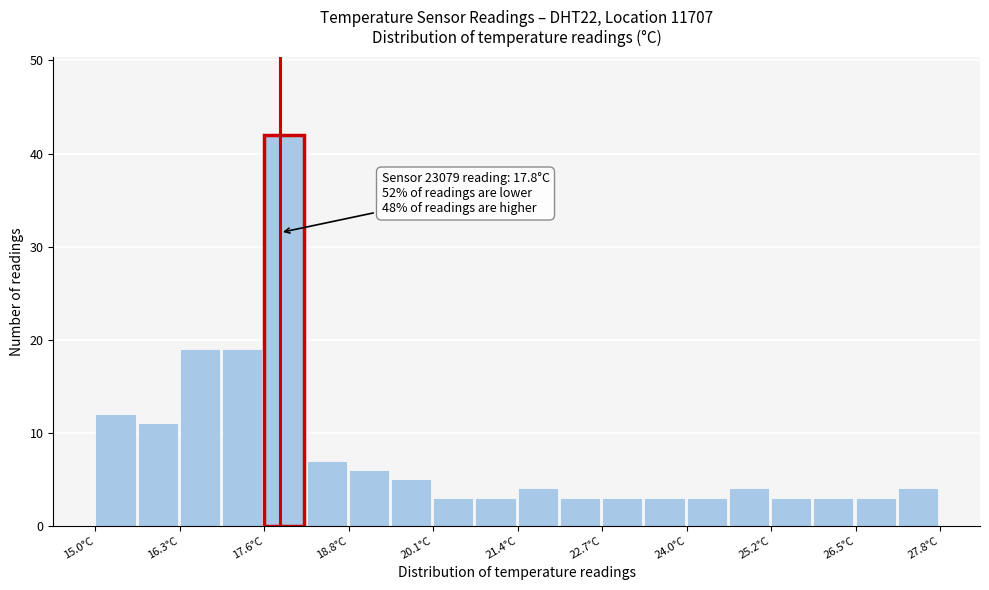

Read against the x-axis, roughly where is the centre of the tallest bar?

17.8